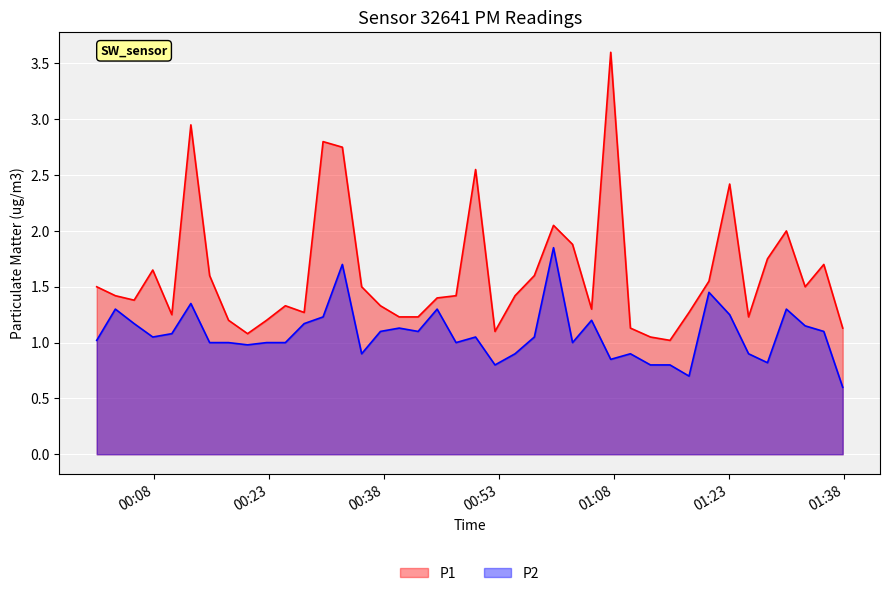

Rank the series by their maximum value, from highest to lowest.

P1, P2